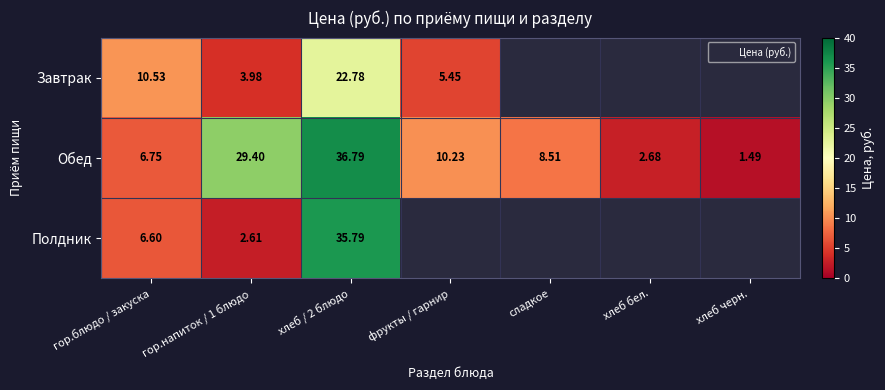

Between хлеб бел. and гор.блюдо / закуска, which is larger?

гор.блюдо / закуска